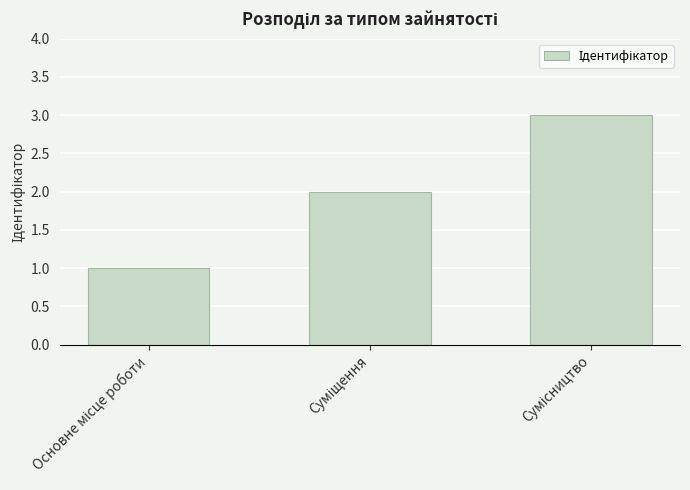

What is the sum of all values?

6